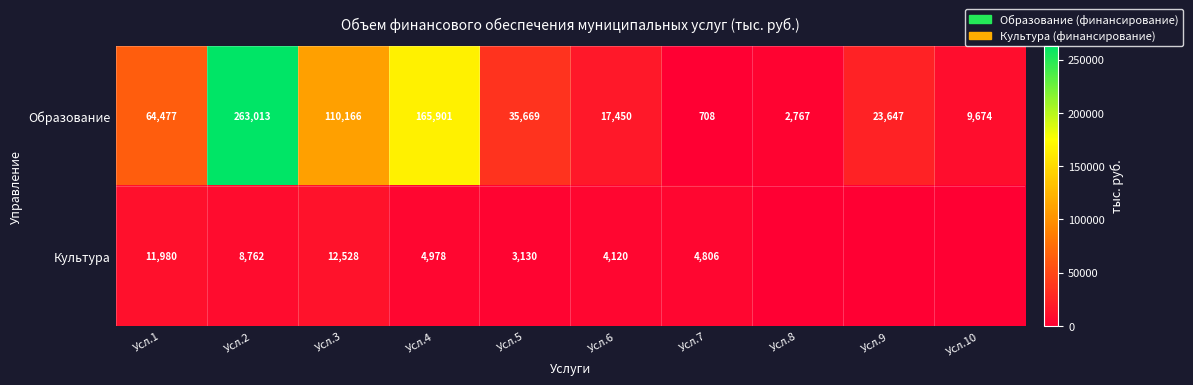

At which label does Образование reach its peak?

Усл.2